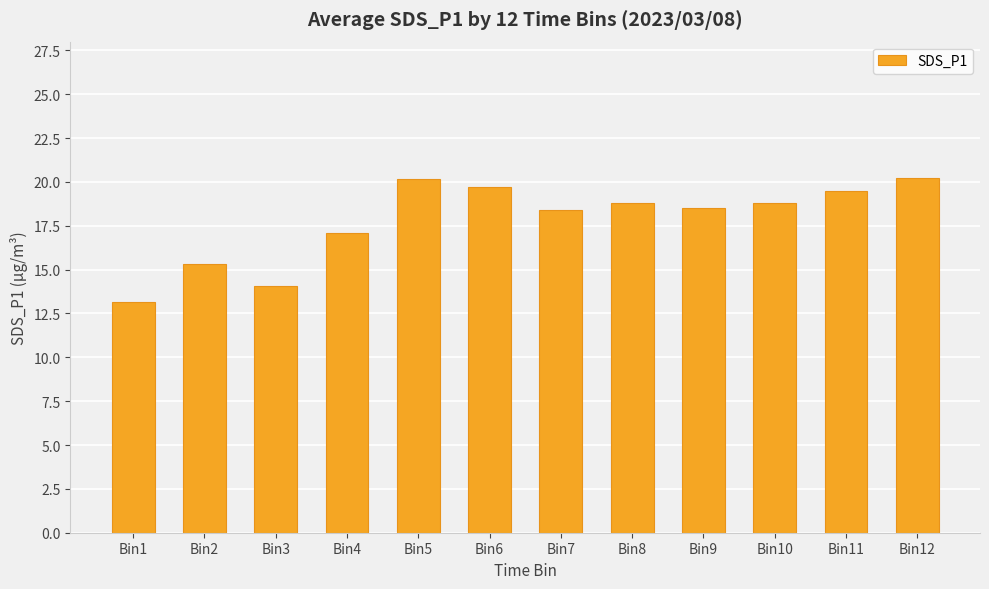

What is the value of the 4th bar from the left?

17.1